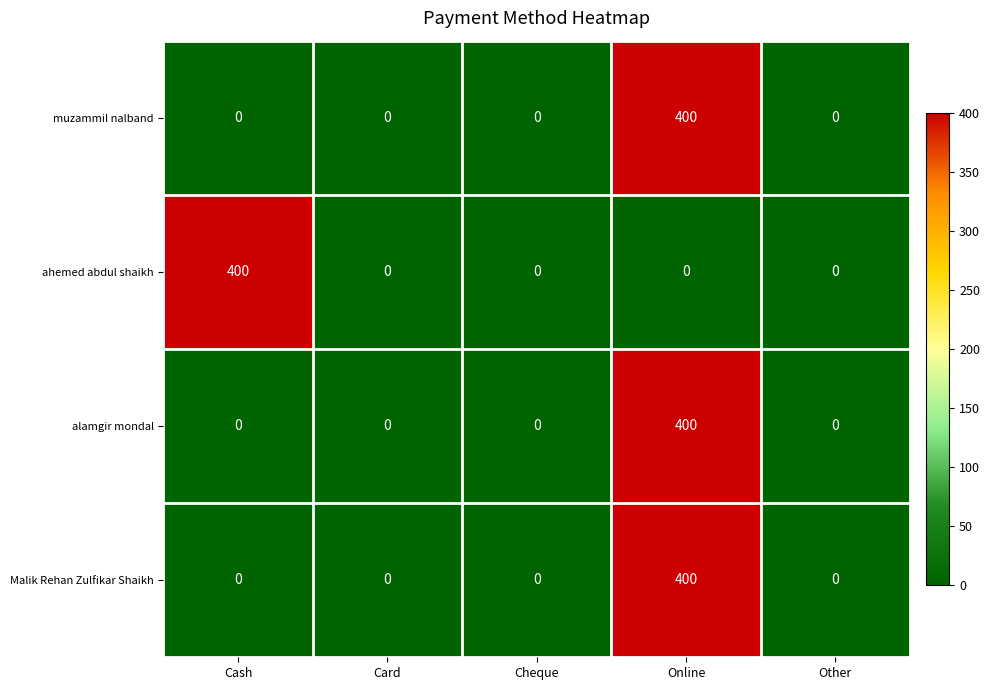

What is the average value of the muzammil nalband series?

80